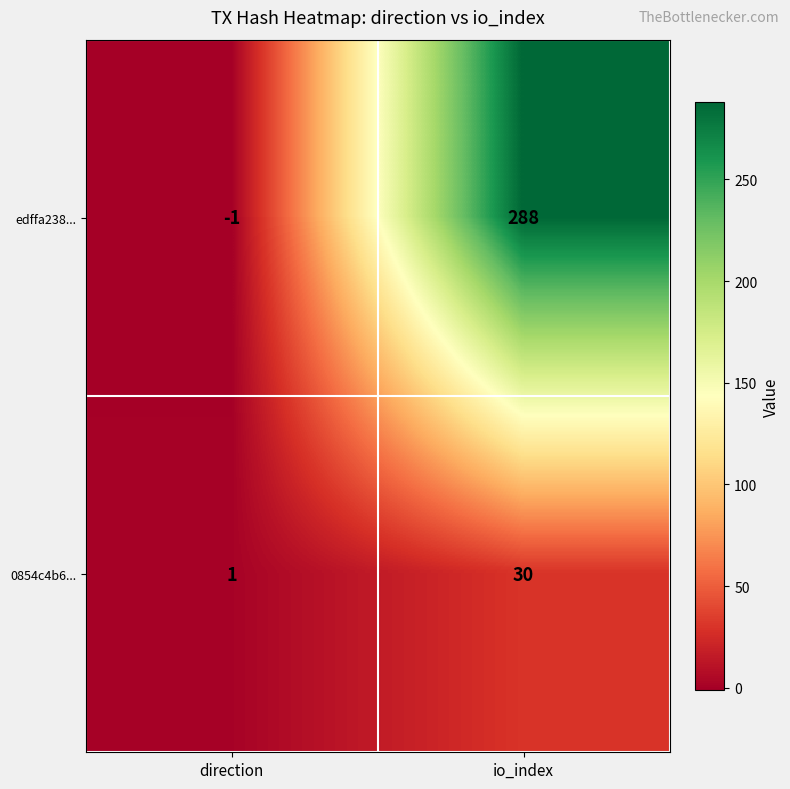

Is it true that edffa238... equals 121 at io_index?

False